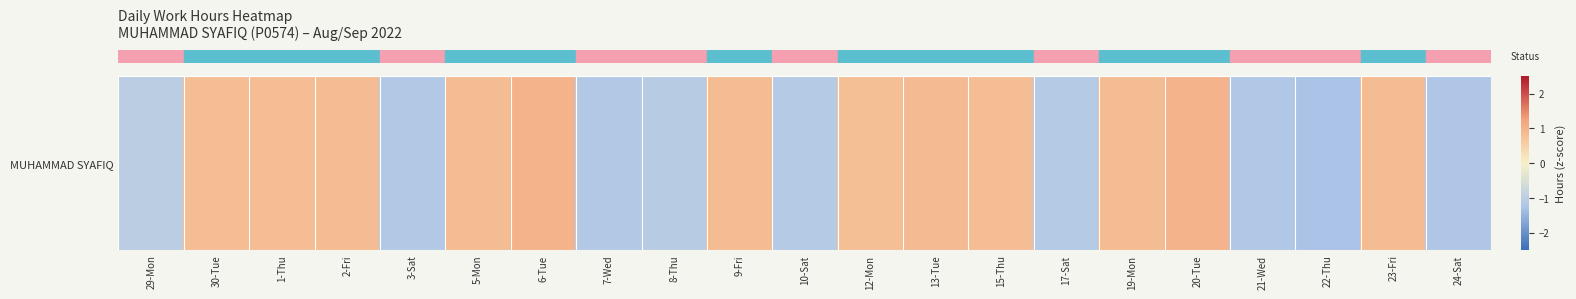

How many negative values are there?

9